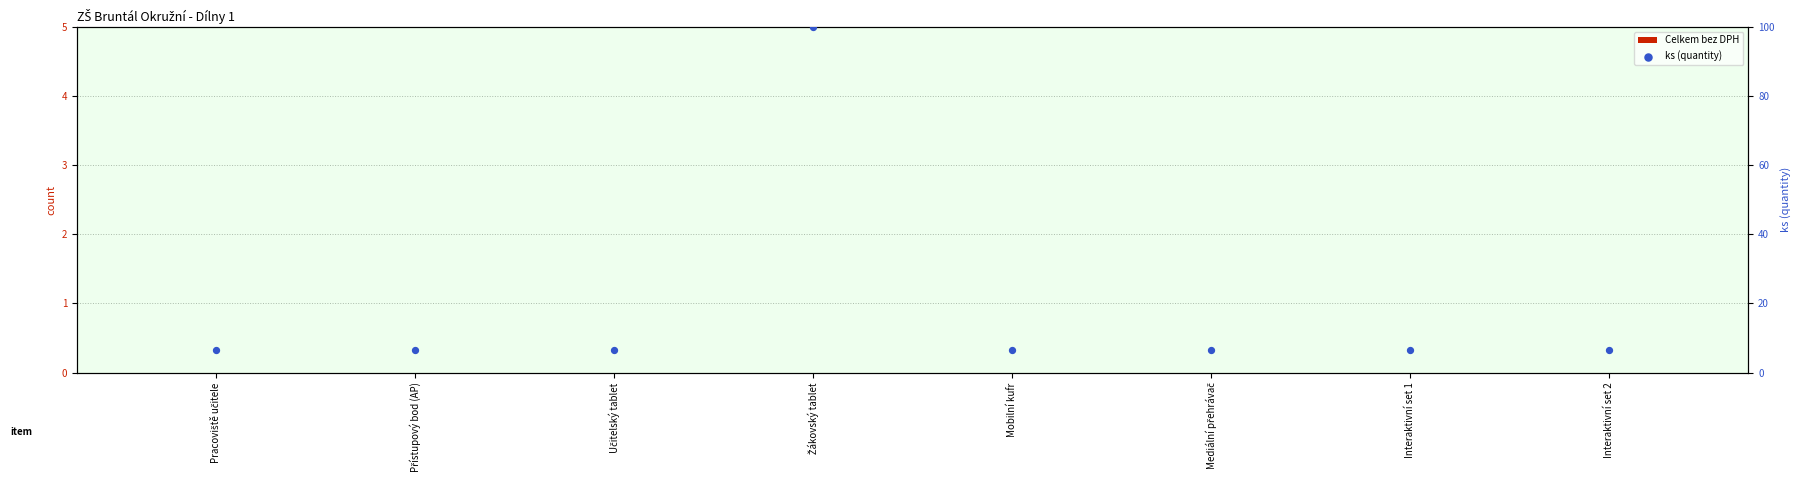

What is the total value across all series at Pracoviště učitele?

6.7